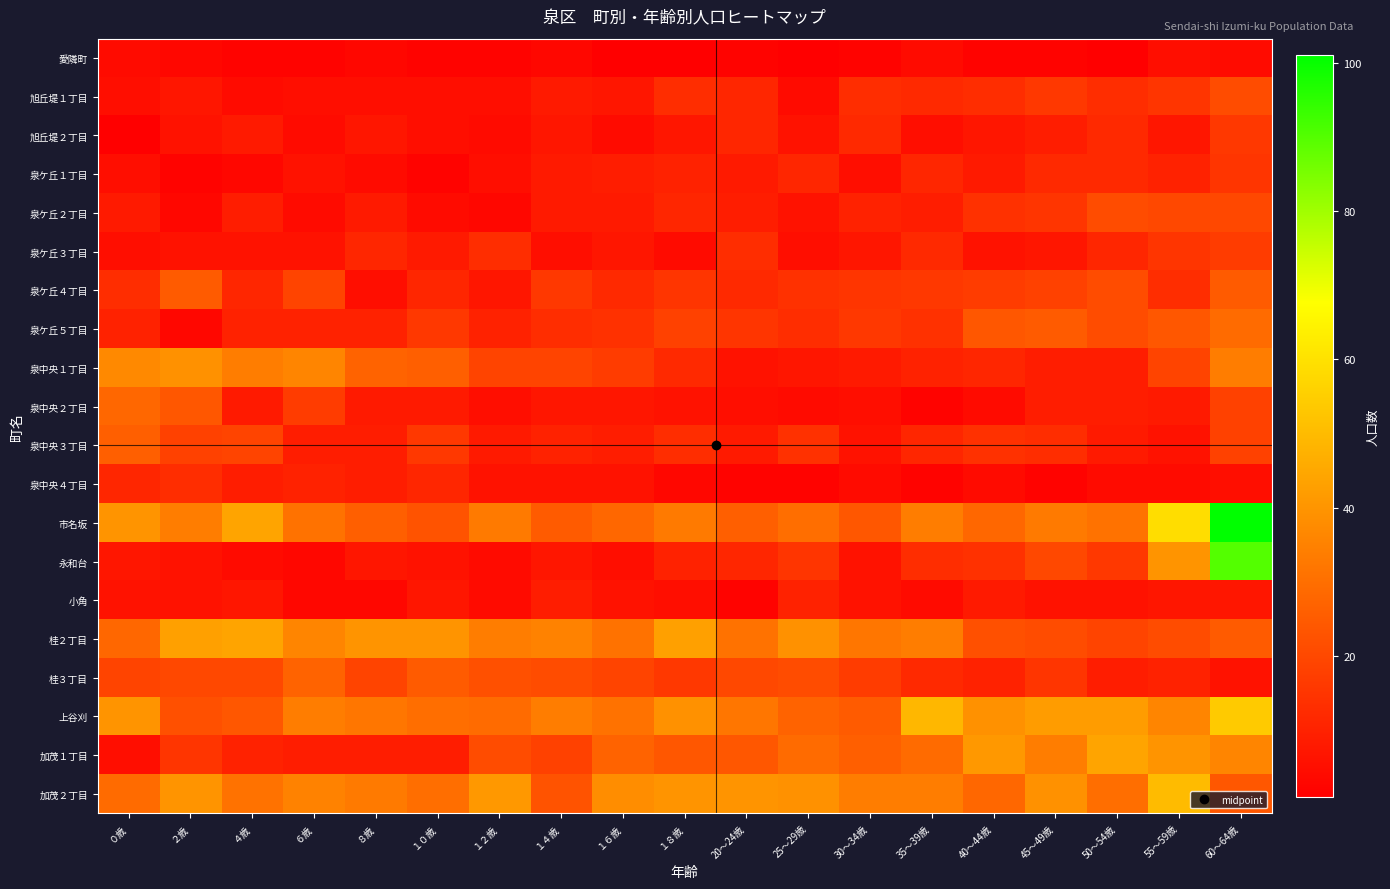

Reading left to right, transcribe all the data shown in this chart.

愛隣町: ０歳=4	２歳=3	４歳=2	６歳=2	８歳=3	１０歳=2	１２歳=2	１４歳=3	１６歳=1	１８歳=1	20～24歳=2	25～29歳=1	30～34歳=2	35～39歳=4	40～44歳=2	45～49歳=2	50～54歳=1	55～59歳=5	60～64歳=4
旭丘堤１丁目: ０歳=5	２歳=7	４歳=4	６歳=5	８歳=5	１０歳=5	１２歳=5	１４歳=8	１６歳=7	１８歳=13	20～24歳=11	25～29歳=4	30～34歳=13	35～39歳=12	40～44歳=13	45～49歳=16	50～54歳=13	55～59歳=15	60～64歳=21
旭丘堤２丁目: ０歳=1	２歳=6	４歳=8	６歳=4	８歳=7	１０歳=5	１２歳=4	１４歳=7	１６歳=4	１８歳=7	20～24歳=11	25～29歳=6	30～34歳=12	35～39歳=5	40～44歳=7	45～49歳=9	50～54歳=12	55～59歳=7	60～64歳=16
泉ケ丘１丁目: ０歳=5	２歳=2	４歳=3	６歳=6	８歳=4	１０歳=2	１２歳=5	１４歳=8	１６歳=9	１８歳=10	20～24歳=8	25～29歳=11	30～34歳=5	35～39歳=11	40～44歳=8	45～49歳=12	50～54歳=12	55～59歳=10	60～64歳=15
泉ケ丘２丁目: ０歳=8	２歳=3	４歳=9	６歳=4	８歳=8	１０歳=4	１２歳=3	１４歳=8	１６歳=8	１８歳=11	20～24歳=9	25～29歳=6	30～34歳=10	35～39歳=9	40～44歳=14	45～49歳=15	50～54歳=21	55～59歳=20	60～64歳=20
泉ケ丘３丁目: ０歳=5	２歳=6	４歳=6	６歳=6	８歳=11	１０歳=8	１２歳=13	１４歳=5	１６歳=7	１８歳=4	20～24歳=13	25～29歳=5	30～34歳=7	35～39歳=12	40～44歳=6	45～49歳=7	50～54歳=11	55～59歳=15	60～64歳=17
泉ケ丘４丁目: ０歳=13	２歳=25	４歳=11	６歳=19	８歳=5	１０歳=11	１２歳=7	１４歳=16	１６歳=12	１８歳=15	20～24歳=12	25～29歳=14	30～34歳=15	35～39歳=16	40～44歳=17	45～49歳=18	50～54歳=21	55～59歳=13	60～64歳=25
泉ケ丘５丁目: ０歳=10	２歳=3	４歳=10	６歳=10	８歳=10	１０歳=16	１２歳=10	１４歳=13	１６歳=14	１８歳=18	20～24歳=15	25～29歳=13	30～34歳=16	35～39歳=14	40～44歳=24	45～49歳=25	50～54歳=21	55～59歳=24	60～64歳=29
泉中央１丁目: ０歳=37	２歳=39	４歳=34	６歳=36	８歳=27	１０歳=26	１２歳=19	１４歳=19	１６歳=17	１８歳=12	20～24歳=6	25～29歳=7	30～34歳=8	35～39歳=10	40～44歳=11	45～49歳=9	50～54歳=9	55～59歳=19	60～64歳=34
泉中央２丁目: ０歳=28	２歳=24	４歳=8	６歳=17	８歳=8	１０歳=8	１２歳=5	１４歳=7	１６歳=7	１８歳=6	20～24歳=5	25～29歳=4	30～34歳=5	35～39歳=2	40～44歳=4	45～49歳=9	50～54歳=9	55～59歳=8	60～64歳=18
泉中央３丁目: ０歳=26	２歳=18	４歳=19	６歳=9	８歳=9	１０歳=16	１２歳=8	１４歳=10	１６歳=9	１８歳=13	20～24歳=8	25～29歳=14	30～34歳=6	35～39歳=11	40～44歳=14	45～49歳=13	50～54歳=8	55～59歳=6	60～64歳=18
泉中央４丁目: ０歳=11	２歳=13	４歳=9	６歳=10	８歳=9	１０歳=11	１２歳=6	１４歳=6	１６歳=6	１８歳=3	20～24歳=2	25～29歳=2	30～34歳=4	35～39歳=2	40～44歳=4	45～49歳=2	50～54歳=4	55～59歳=4	60～64歳=5
市名坂: ０歳=40	２歳=34	４歳=44	６歳=31	８歳=26	１０歳=23	１２歳=33	１４歳=25	１６歳=28	１８歳=33	20～24歳=26	25～29歳=30	30～34歳=24	35～39歳=34	40～44歳=28	45～49歳=33	50～54歳=31	55～59歳=59	60～64歳=101
永和台: ０歳=7	２歳=6	４歳=4	６歳=3	８歳=7	１０歳=6	１２歳=4	１４歳=7	１６歳=5	１８歳=10	20～24歳=11	25～29歳=15	30～34歳=6	35～39歳=13	40～44歳=14	45～49歳=20	50～54歳=16	55～59歳=40	60～64歳=90
小角: ０歳=6	２歳=6	４歳=7	６歳=3	８歳=3	１０歳=7	１２歳=4	１４歳=9	１６歳=6	１８歳=5	20～24歳=2	25～29歳=10	30～34歳=6	35～39歳=4	40～44歳=8	45～49歳=6	50～54歳=6	55～59歳=7	60～64歳=7
桂２丁目: ０歳=28	２歳=43	４歳=44	６歳=36	８歳=40	１０歳=40	１２歳=34	１４歳=35	１６歳=31	１８歳=43	20～24歳=31	25～29歳=39	30～34歳=32	35～39歳=34	40～44歳=22	45～49歳=21	50～54歳=19	55～59歳=21	60～64歳=25
桂３丁目: ０歳=19	２歳=20	４歳=20	６歳=27	８歳=19	１０歳=25	１２歳=22	１４歳=21	１６歳=19	１８歳=16	20～24歳=20	25～29歳=21	30～34歳=17	35～39歳=12	40～44歳=10	45～49歳=15	50～54歳=9	55～59歳=10	60～64歳=6
上谷刈: ０歳=40	２歳=22	４歳=24	６歳=34	８歳=32	１０歳=30	１２歳=29	１４歳=34	１６歳=31	１８歳=39	20～24歳=32	25～29歳=27	30～34歳=25	35～39歳=49	40～44歳=39	45～49歳=42	50～54歳=42	55～59歳=36	60～64歳=54
加茂１丁目: ０歳=5	２歳=15	４歳=10	６歳=9	８歳=9	１０歳=9	１２歳=21	１４歳=18	１６歳=27	１８歳=24	20～24歳=24	25～29歳=29	30～34歳=26	35～39歳=29	40～44歳=41	45～49歳=34	50～54歳=44	55～59歳=40	60～64歳=36
加茂２丁目: ０歳=29	２歳=40	４歳=31	６歳=35	８歳=33	１０歳=30	１２歳=41	１４歳=23	１６歳=38	１８歳=40	20～24歳=40	25～29歳=39	30～34歳=34	35～39歳=34	40～44歳=28	45～49歳=39	50～54歳=30	55～59歳=50	60～64歳=24